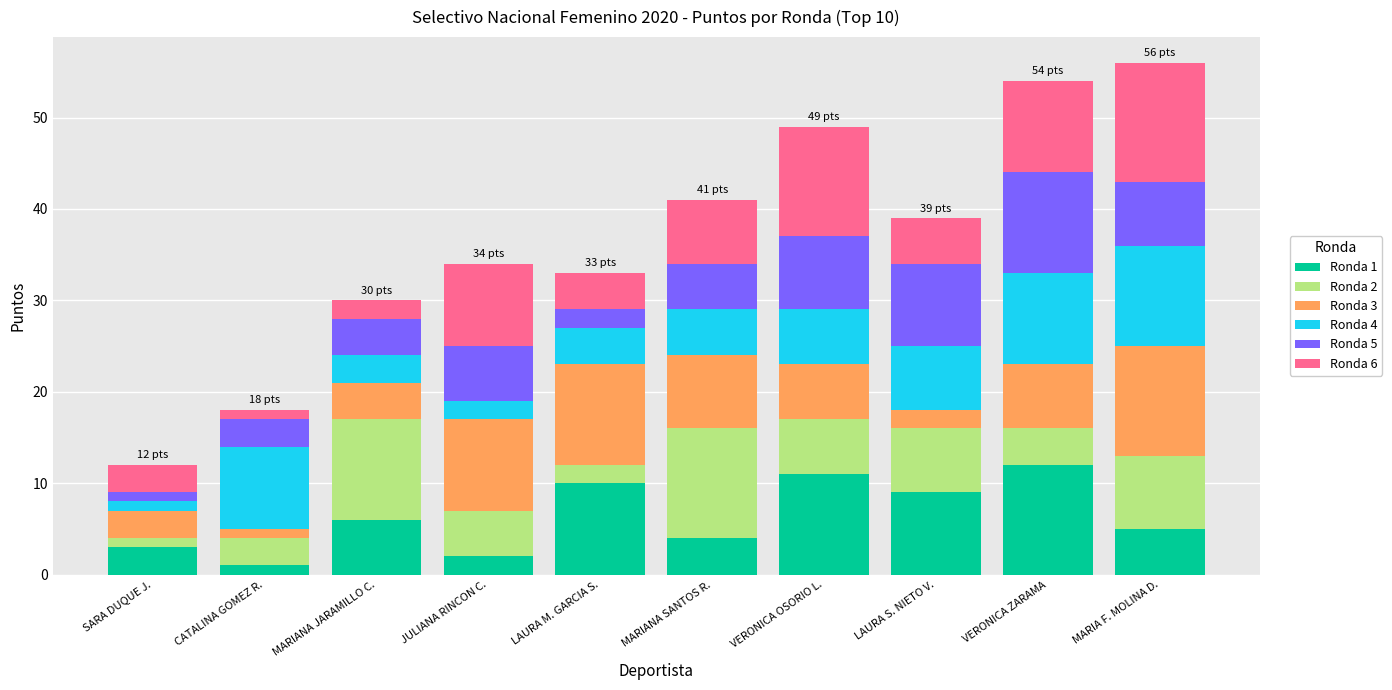

Does the chart contain stacked bars?

Yes